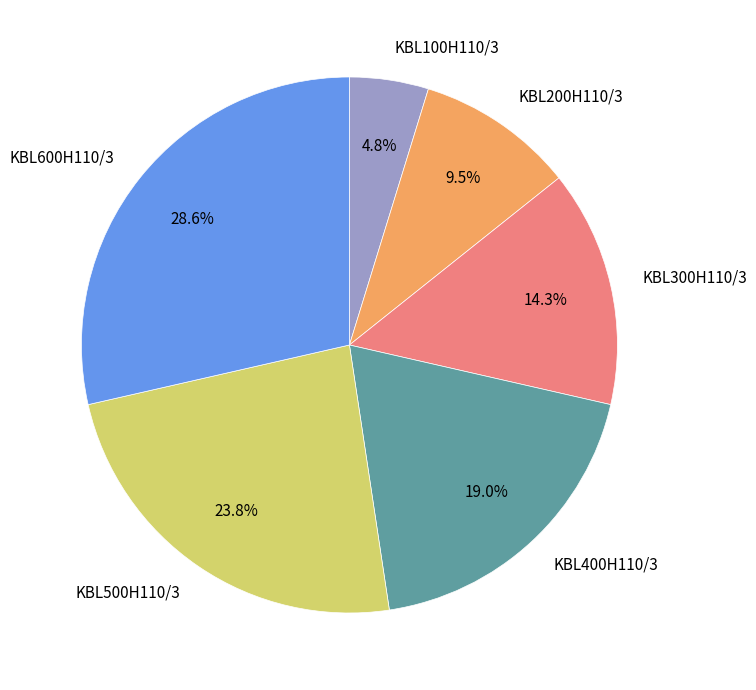

Does any single category account for the majority?

No